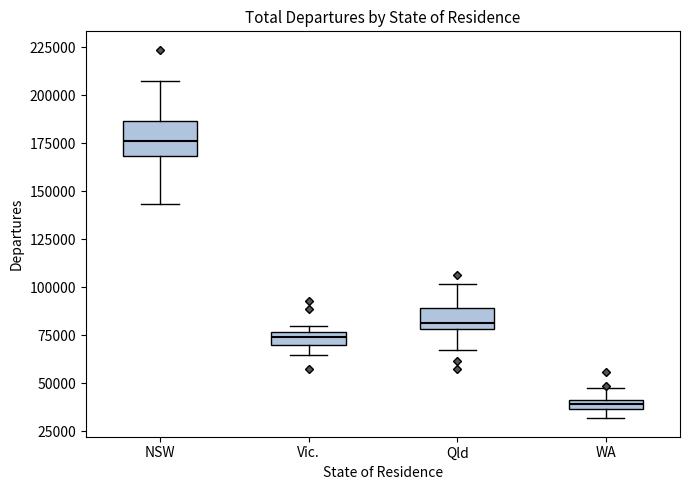

Which box has the highest median line?

NSW